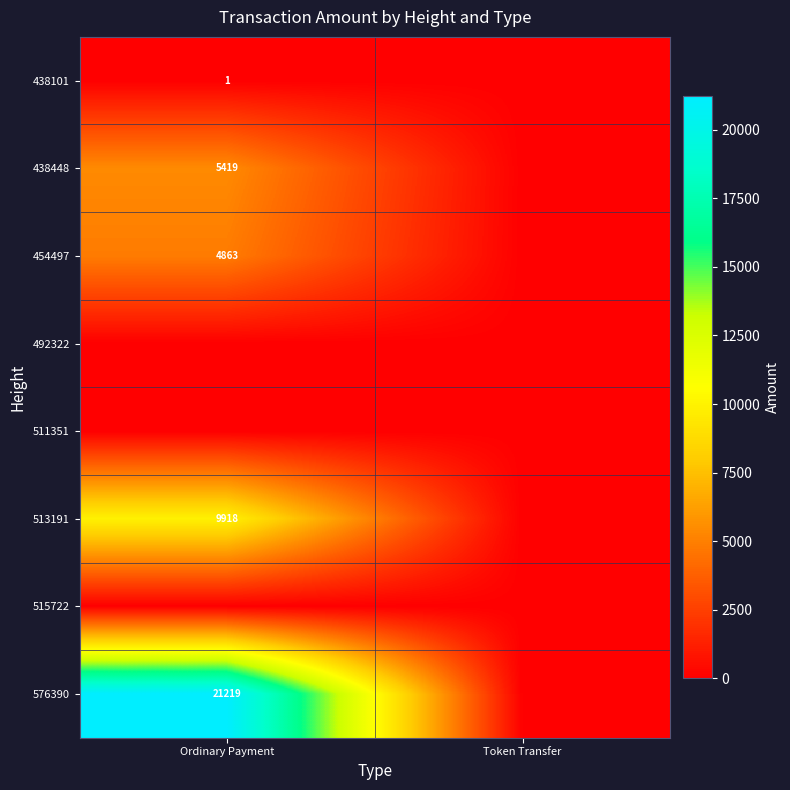

The 438448 series shows 5419 at Ordinary Payment. True or false?

True